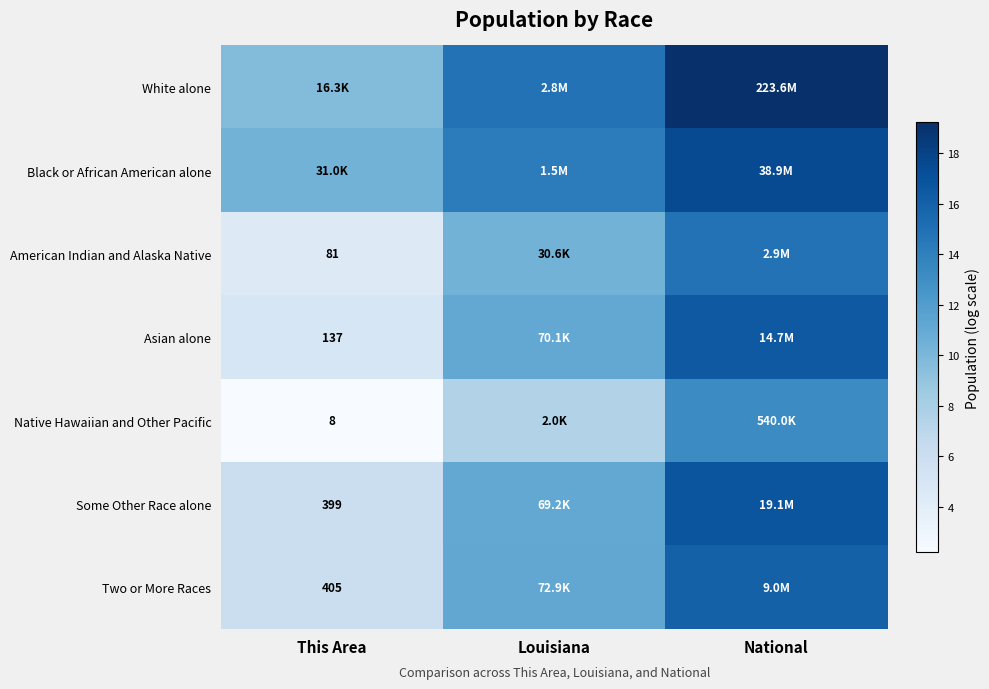

What is the approximate value of Native Hawaiian and Other Pacific at Louisiana?

7.6